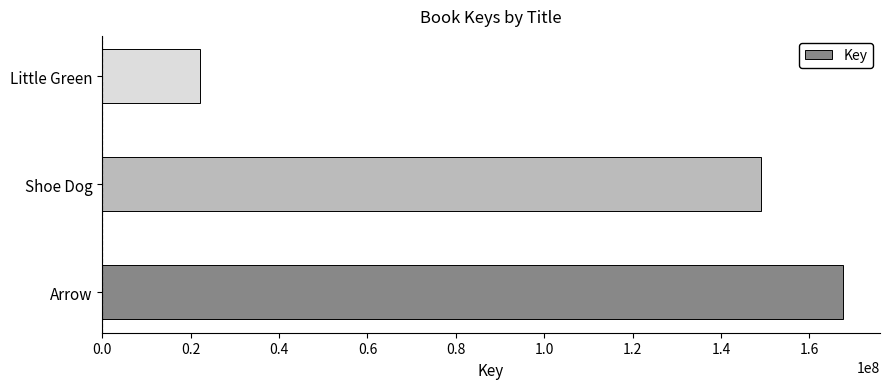

What is the minimum value shown in the chart?

22086725